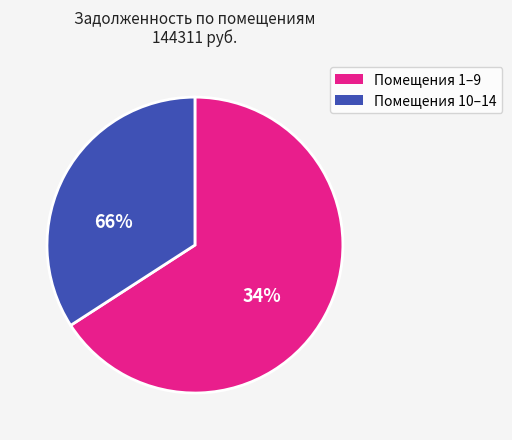

Does 3 represent more than half of the total?

No